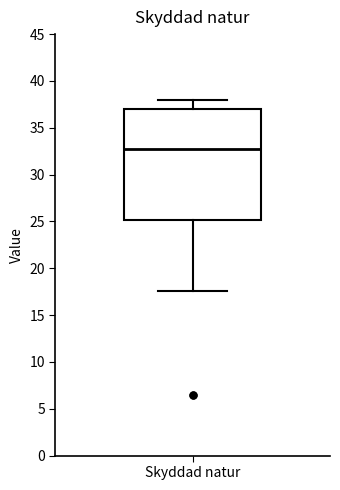

Read this box plot against the y-axis: the position of the median line, the range covered by the box, and the ends of both whiskers. The values are not printed on the chart, so give them approximately, as read against the axis.

median 33.0, box 25.0 to 37.0, whiskers 17.5 to 38.0